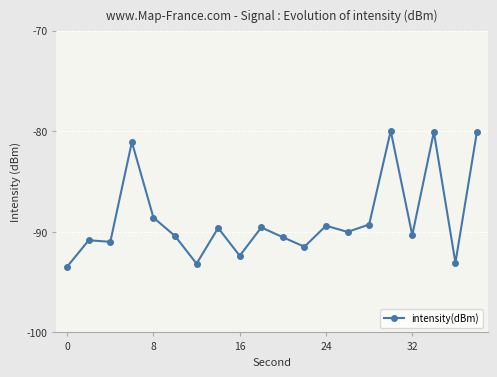

What is the minimum value shown in the chart?

-93.5